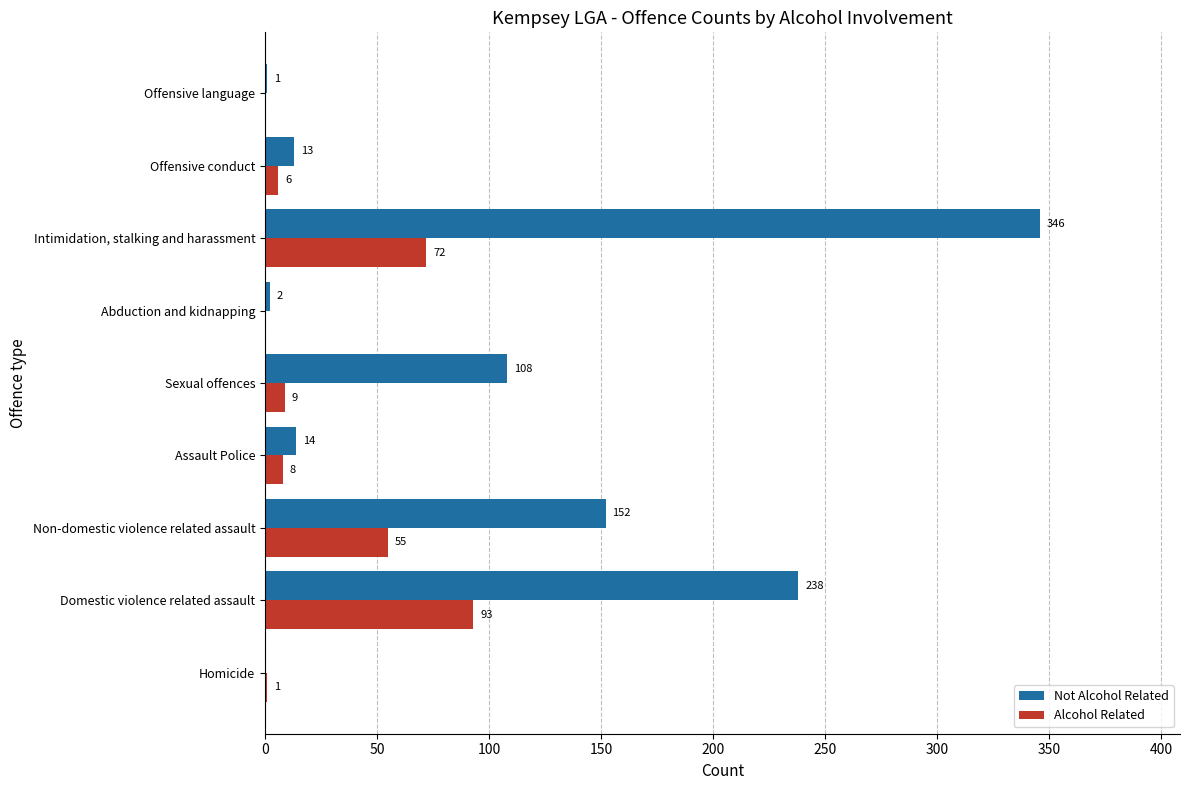

How many distinct data groups are displayed?

2